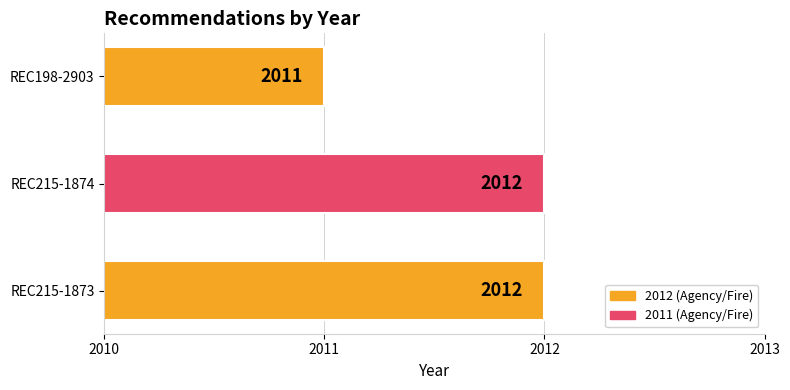

Does the chart contain any negative values?

No